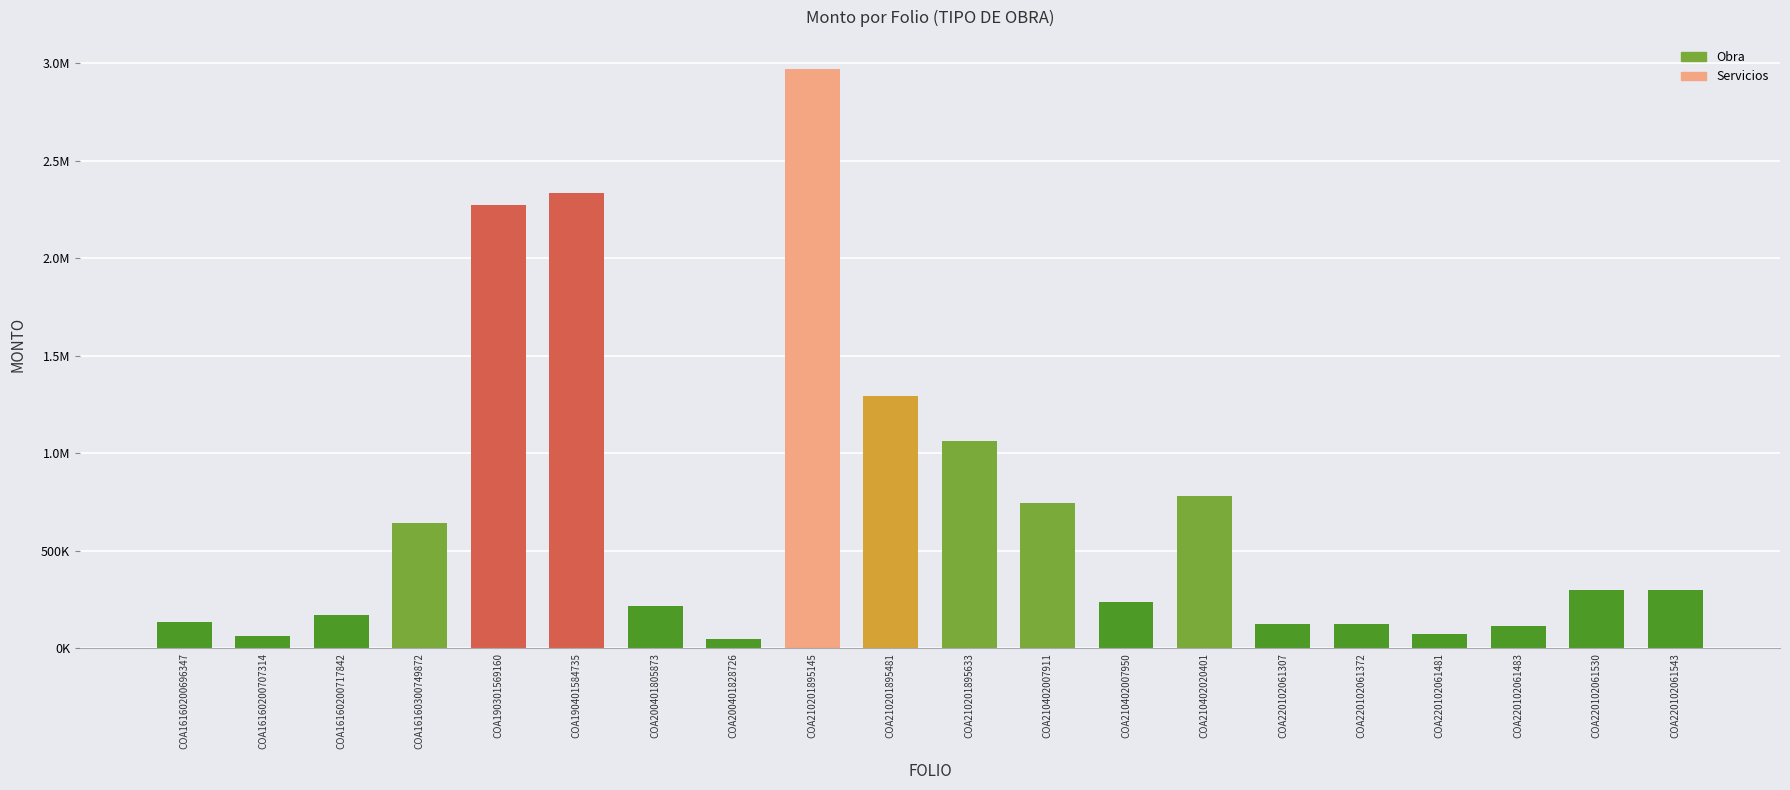

True or false: the data shows 124697.1 at COA220102061307.

True